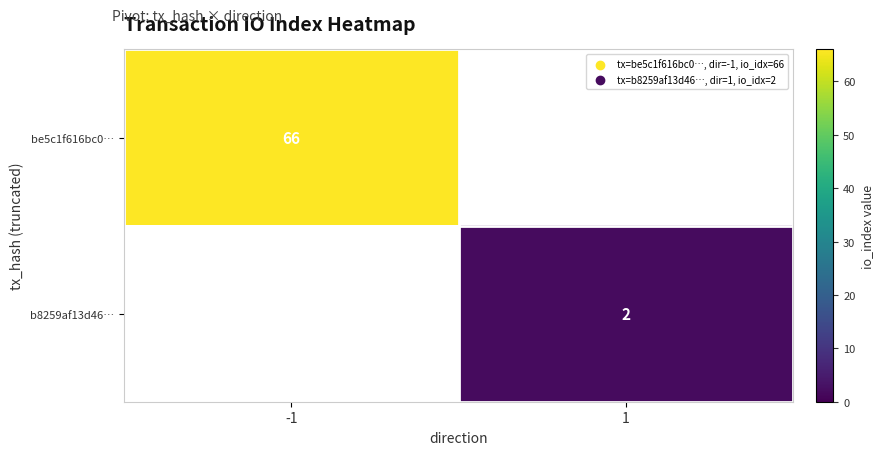

The value of b8259af13d46… at 1 is 2. True or false?

True